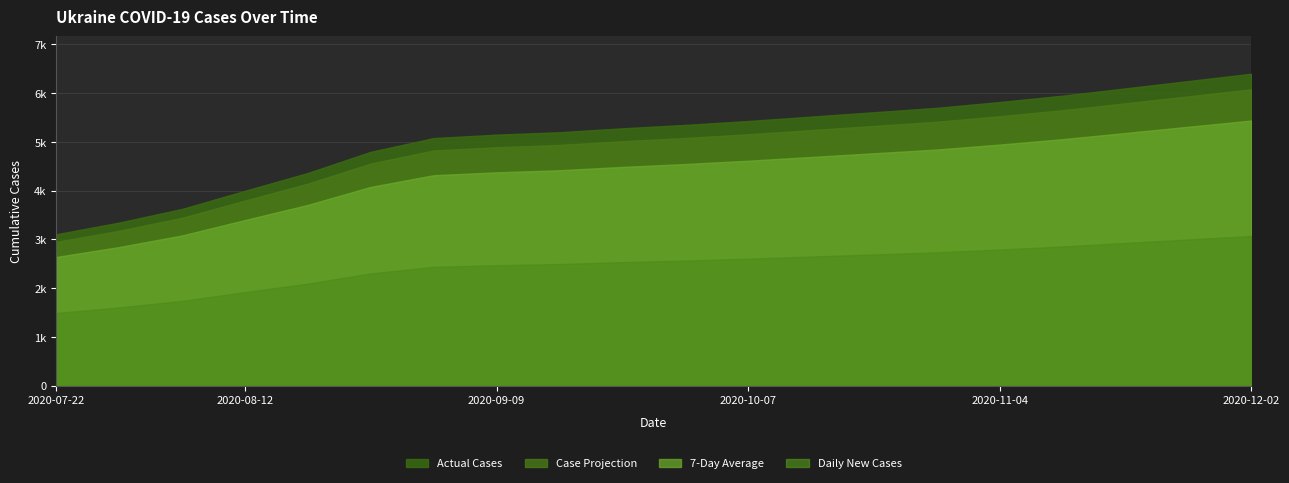

At which category is the sum across all series the highest?

2020-12-02